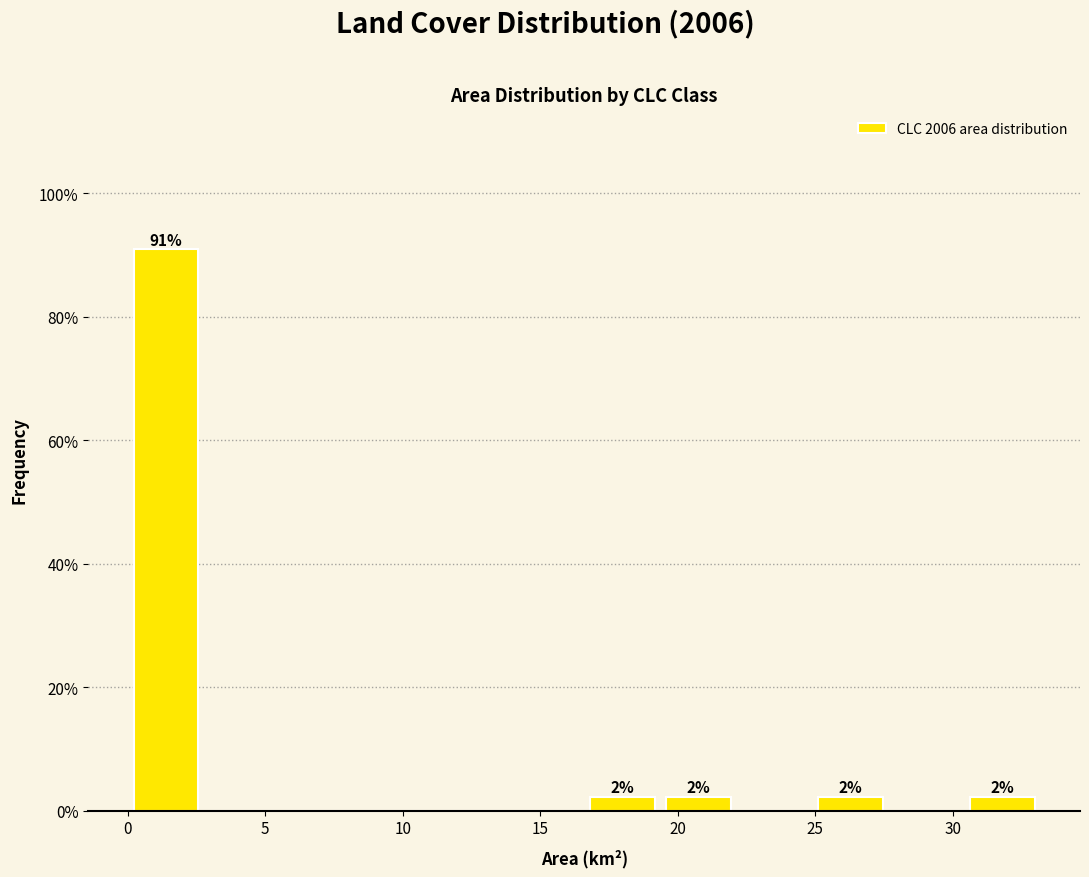

Which range on the x-axis has the tallest bar?

0.0 to 3.0